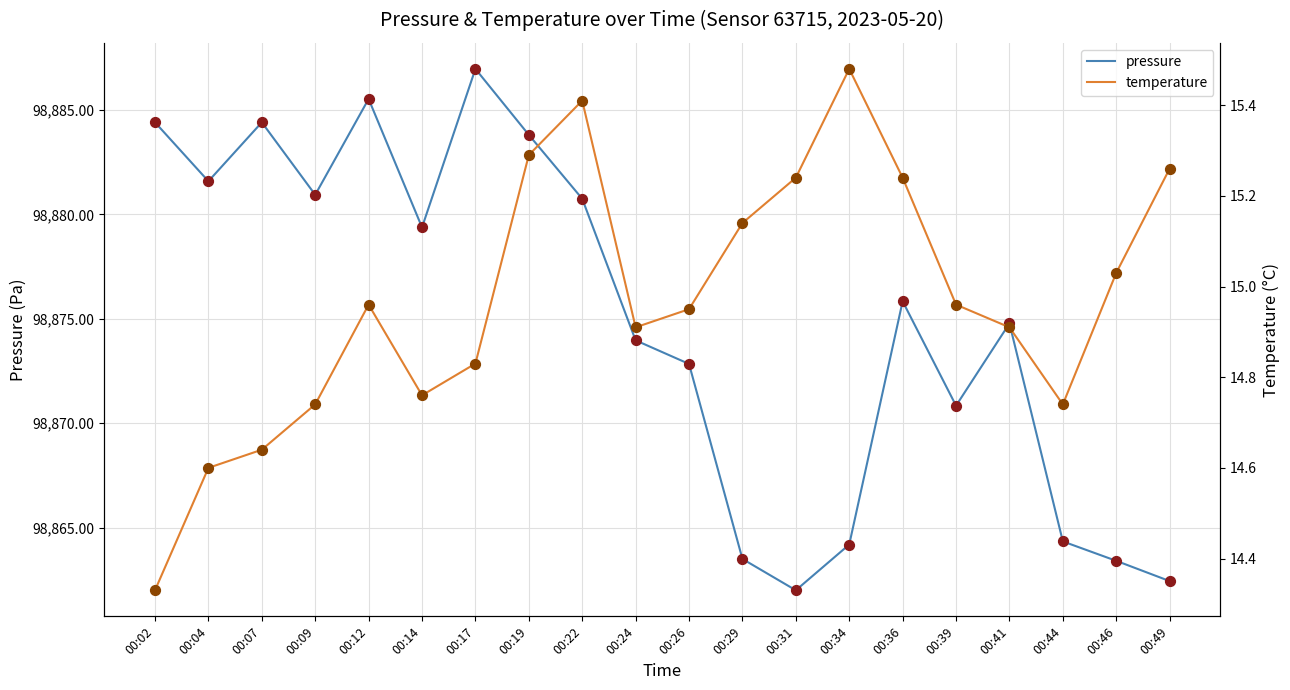

Which series has the widest spread of Y values?

pressure